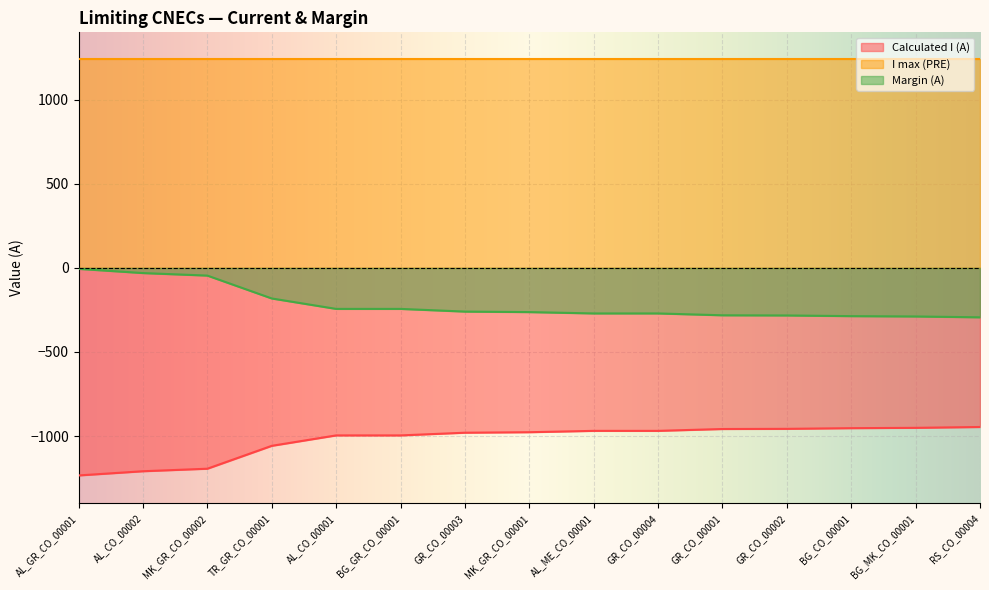

Count the number of categories in the chart.

15